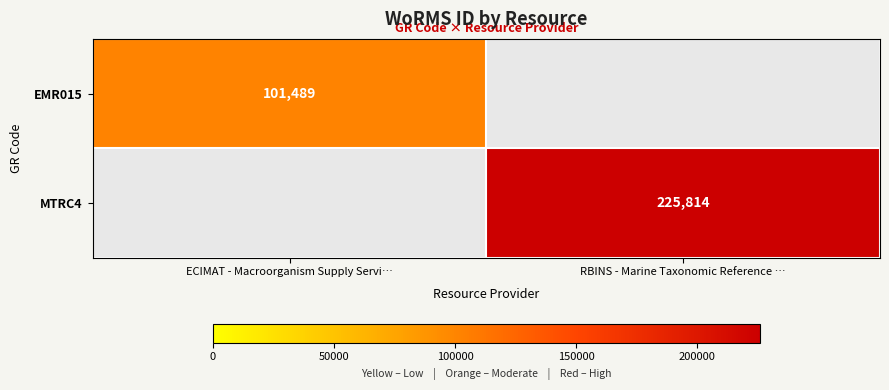

Is it true that MTRC4 equals 299879.5 at RBINS - Marine Taxonomic Reference …?

False